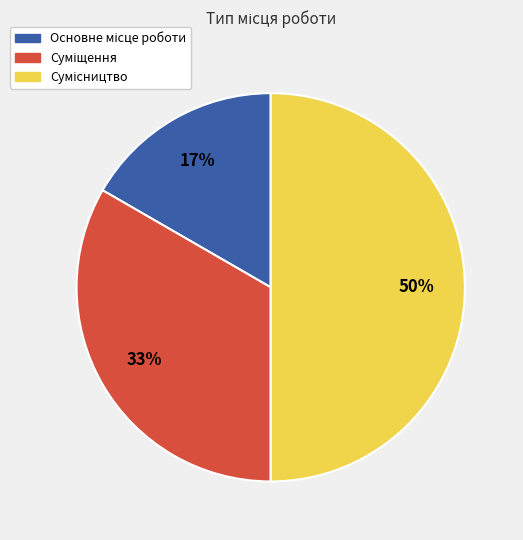

How many slices are in this pie chart?

3